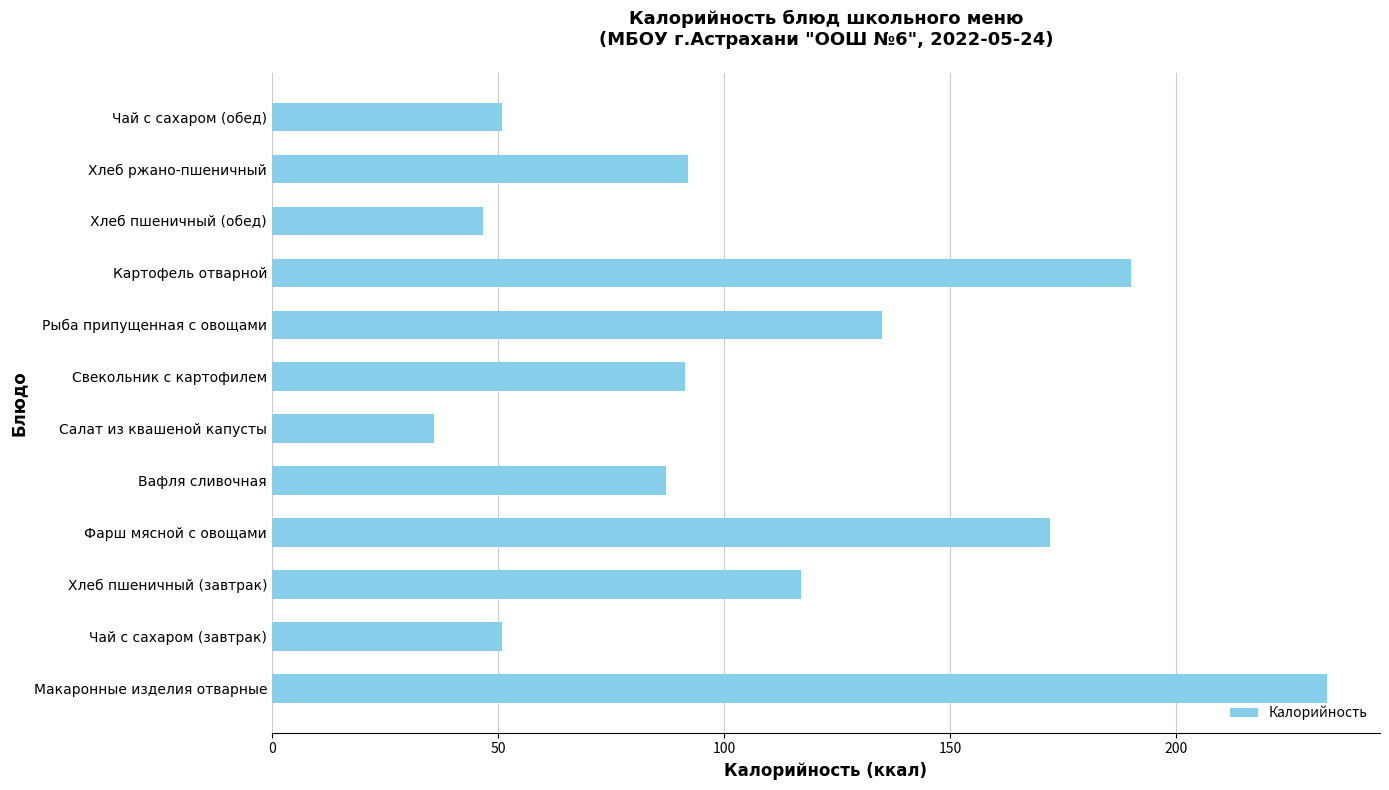

At which category does the chart reach its minimum across all series?

Салат из квашеной капусты